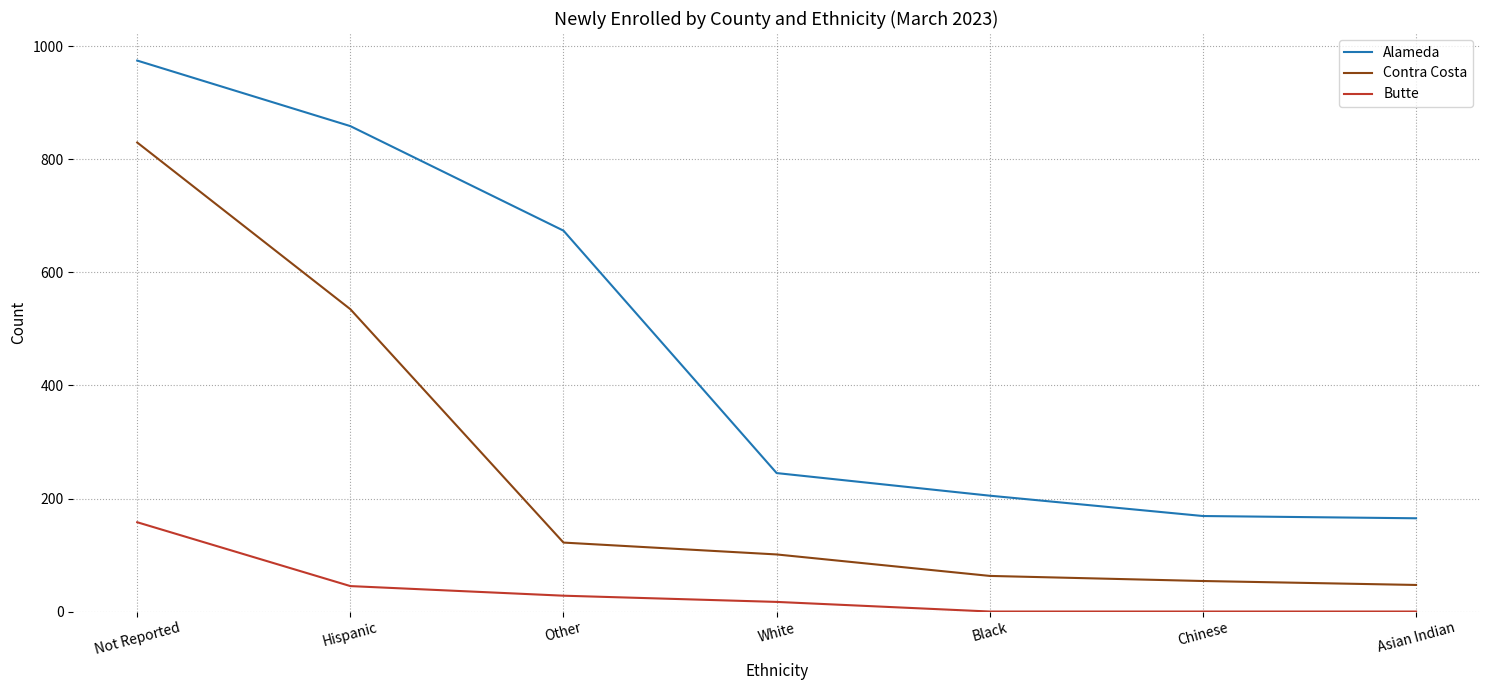

Which series changed the most between Not Reported and Other?

Contra Costa